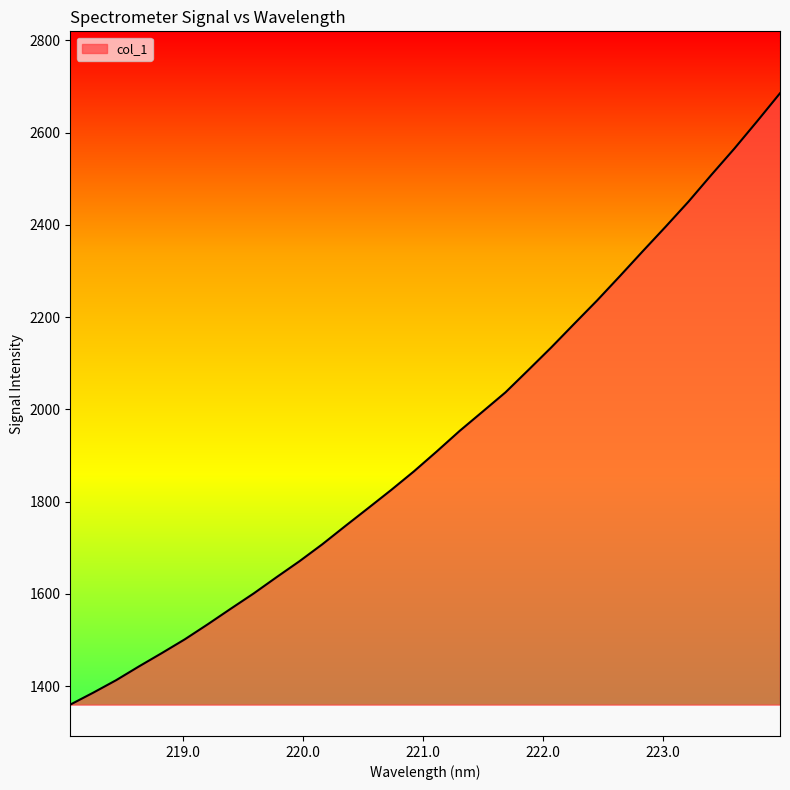

What is the difference between the maximum and minimum values?

1325.5